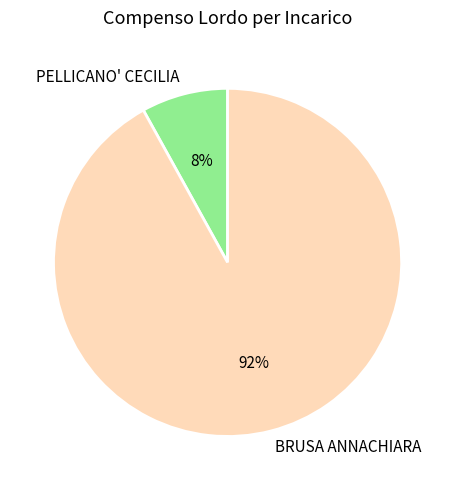

The BRUSA ANNACHIARA slice represents 99% of the pie. True or false?

False